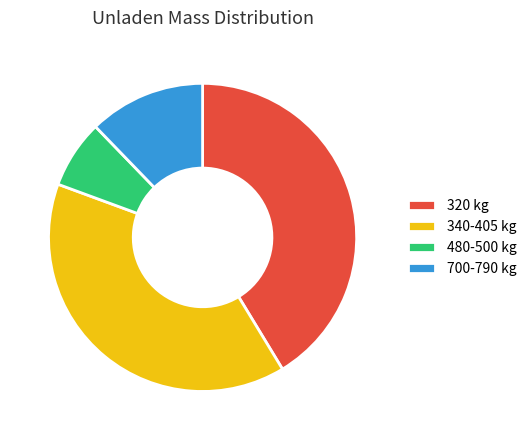

Rank the categories by value from lowest to highest.

480-500 kg, 700-790 kg, 340-405 kg, 320 kg